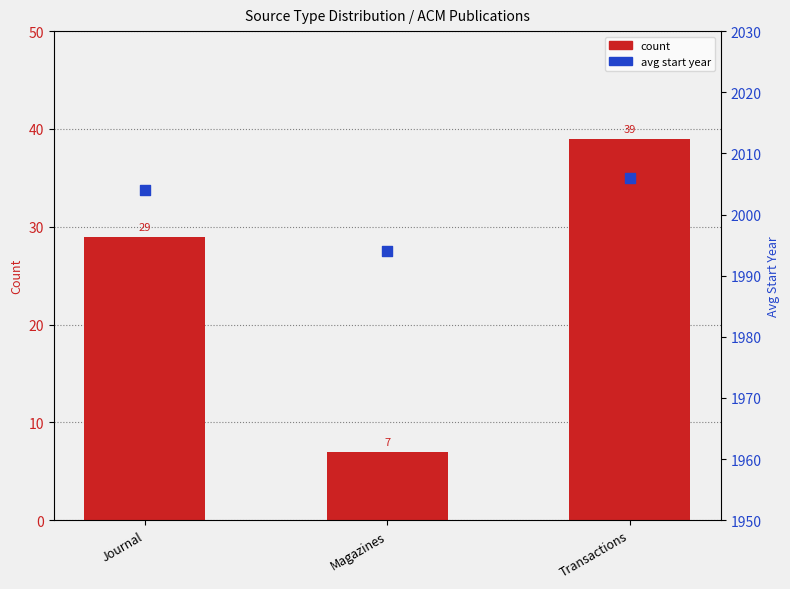

Is the value of avg_start_year at Journal greater than the value of count at Journal?

Yes